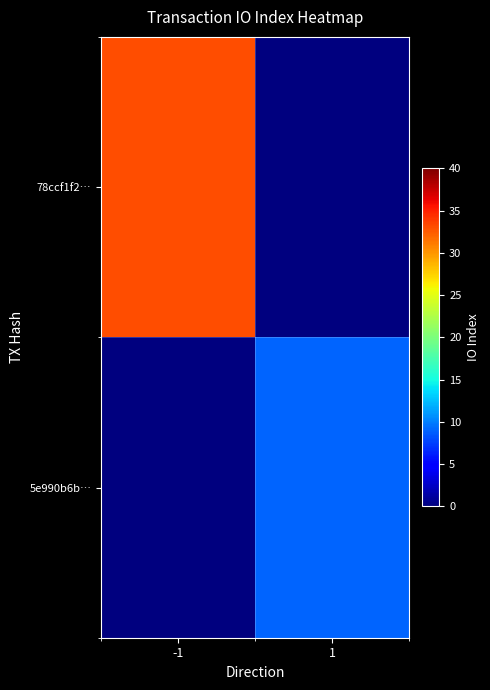

At which category is the sum across all series the highest?

-1